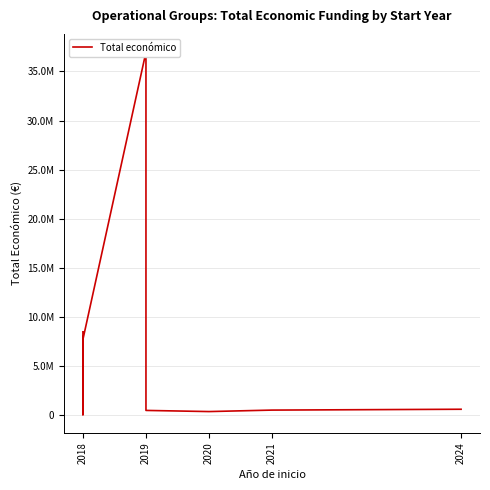

What is the value of the 6th point from the left?

363424